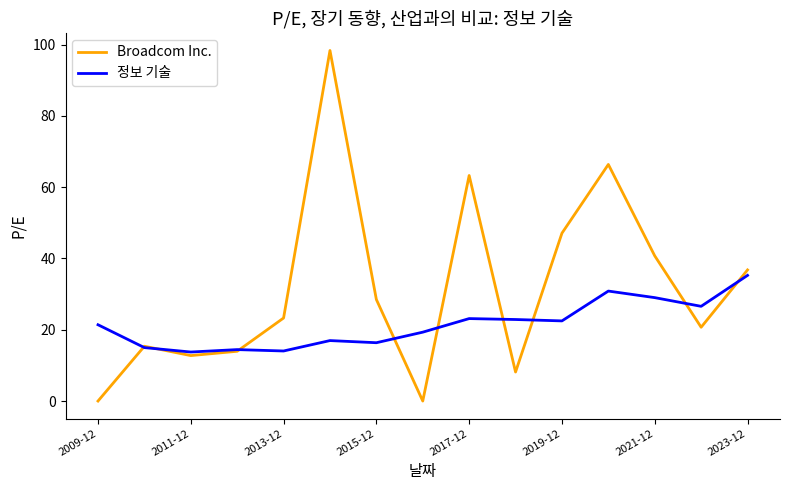

What is the maximum value shown in the chart?

98.3